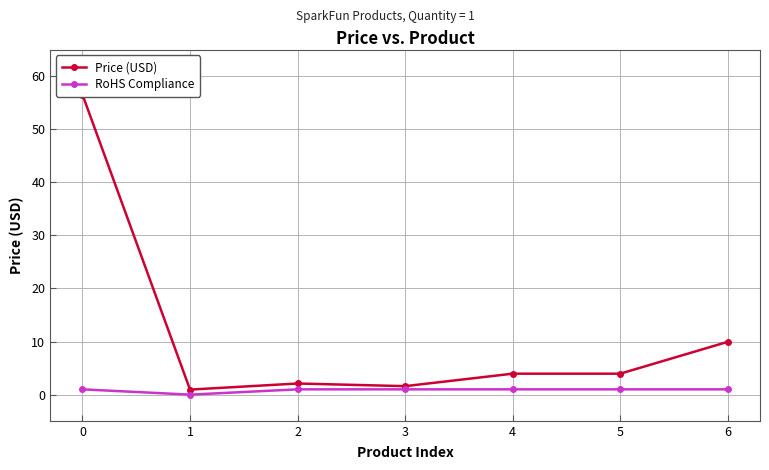

Which has a higher value, 6 or 2?

6